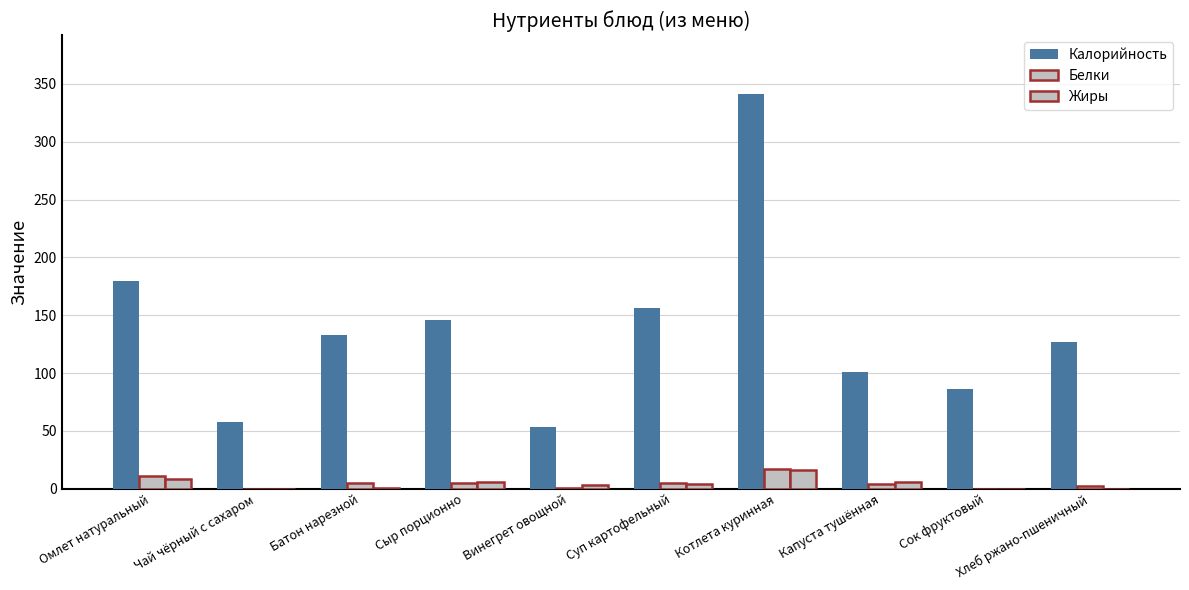

What is the difference between the Калорийность values at Сок фруктовый and Суп картофельный?

70